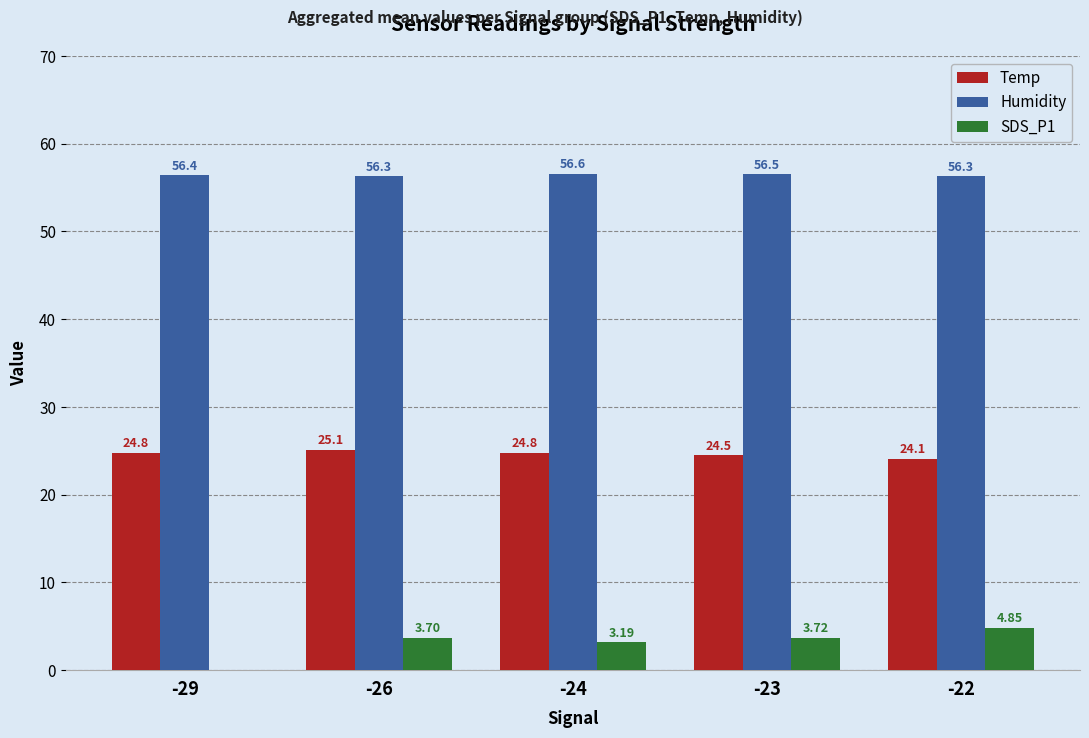

Which category has the highest value across all series?

-24